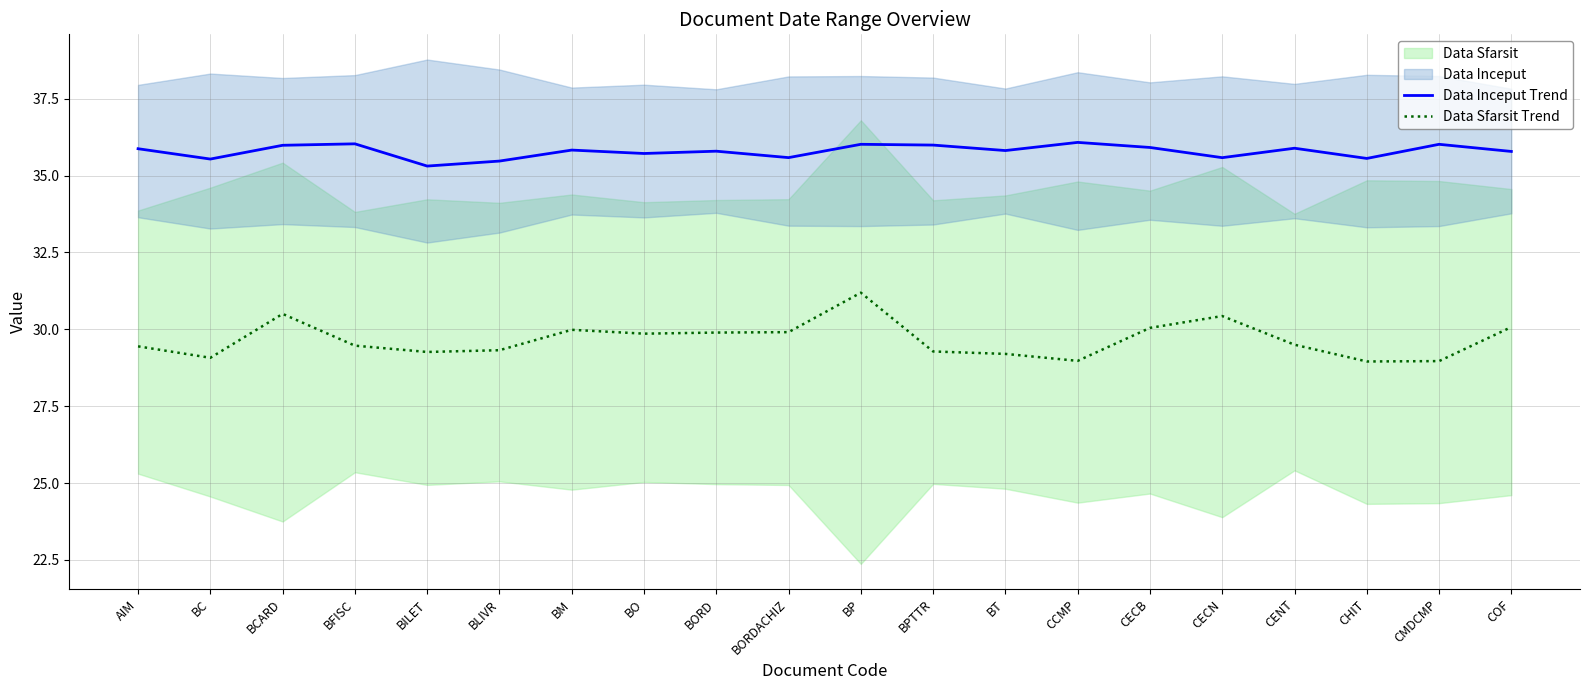

List the series in order of their peak value, lowest first.

Data Sfarsit Trend, Data Inceput Trend